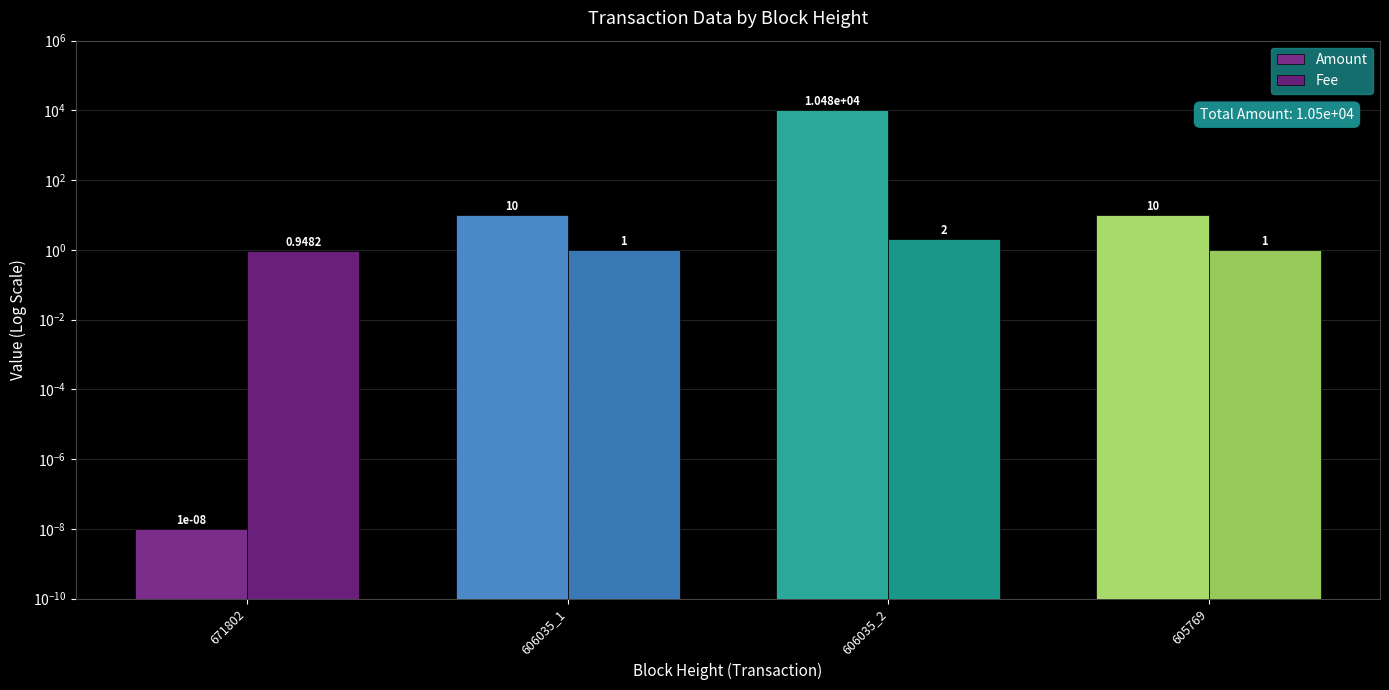

At which label does Amount reach its minimum?

671802